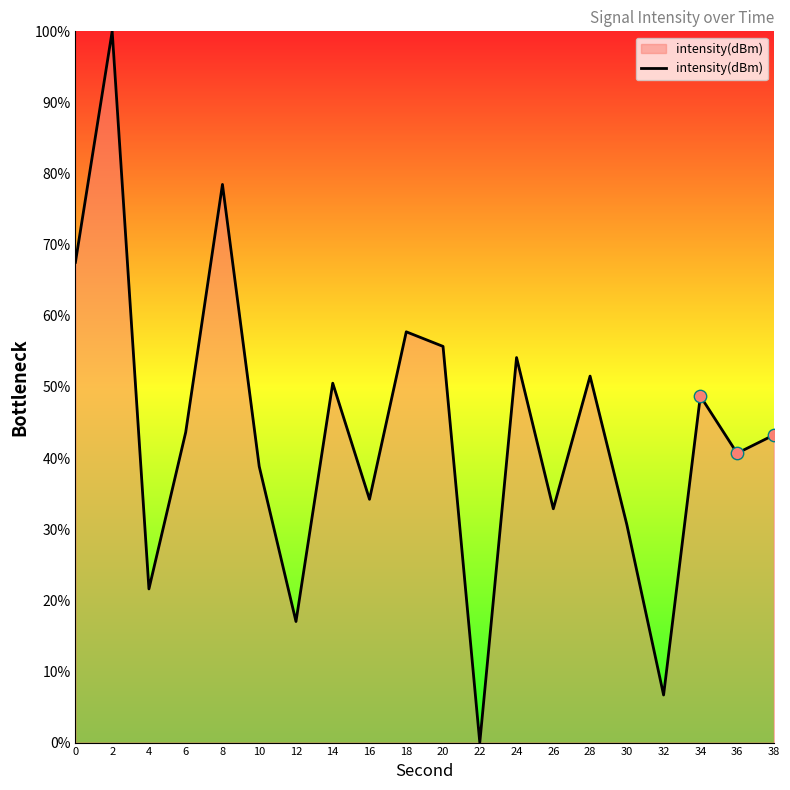

Between 10 and 8, which is larger?

8